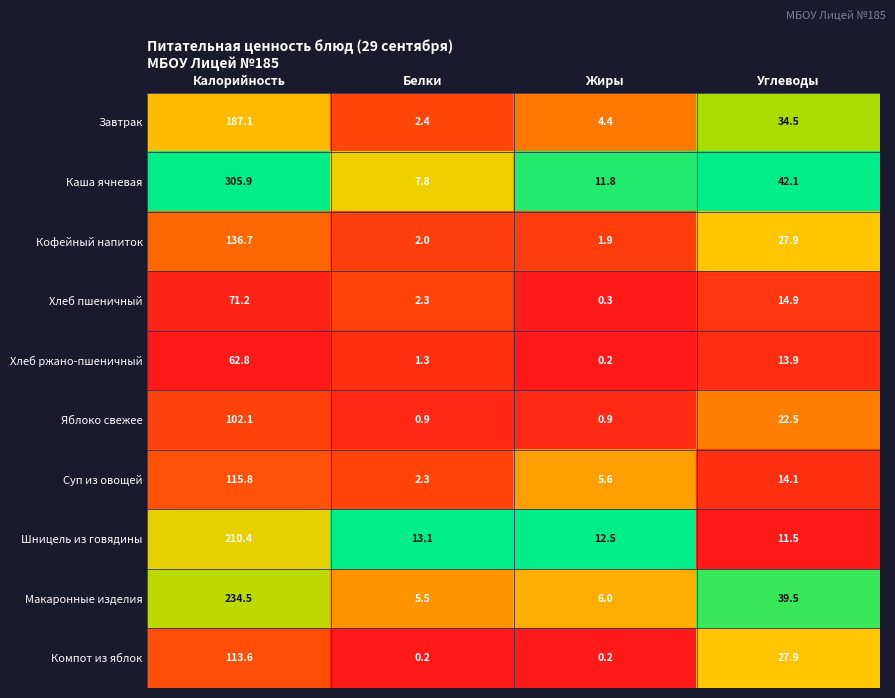

Where does the Кофейный напиток series first go above 27?

Калорийность